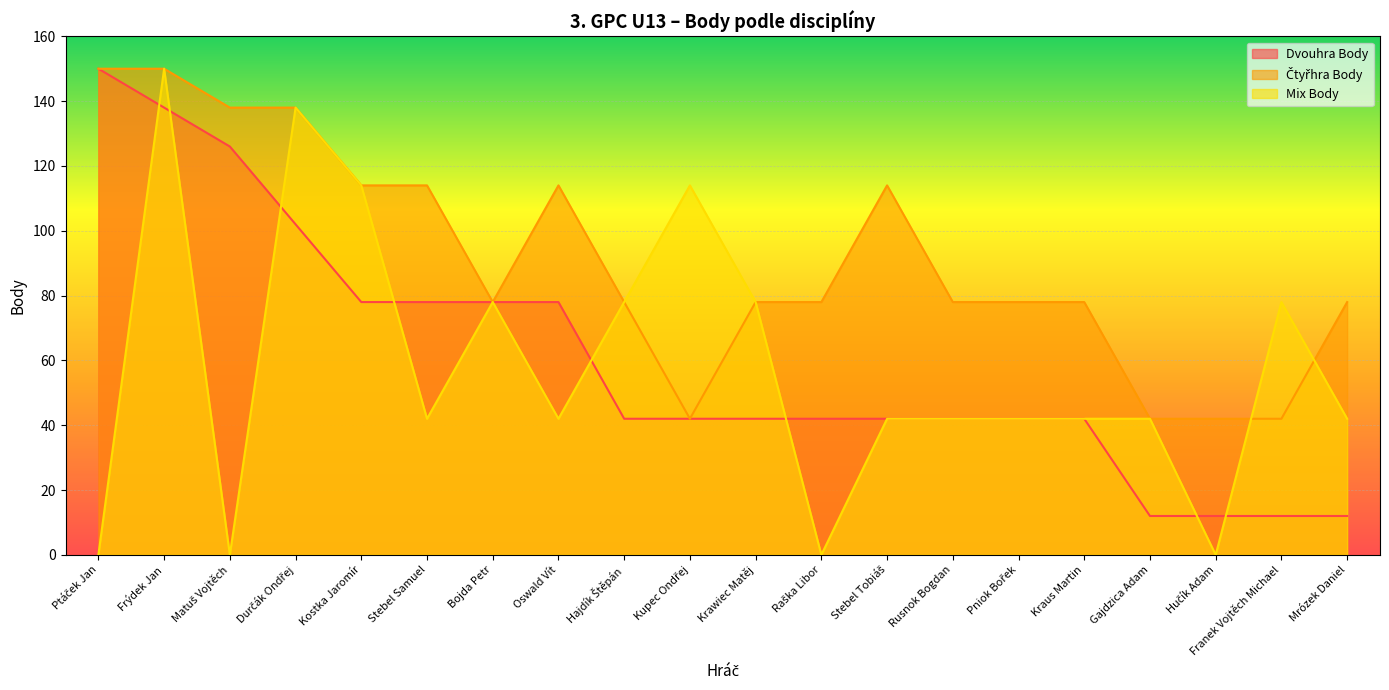

Which series changed the most between Oswald Vít and Hajdík Štěpán?

Dvouhra Body